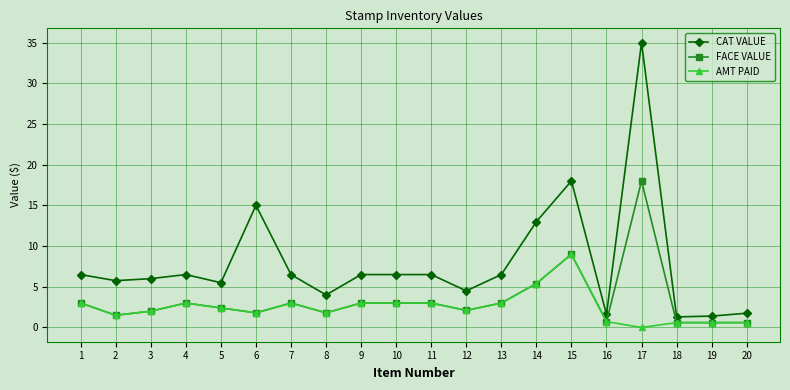

What is the difference between the highest and lowest values at 9?

3.5